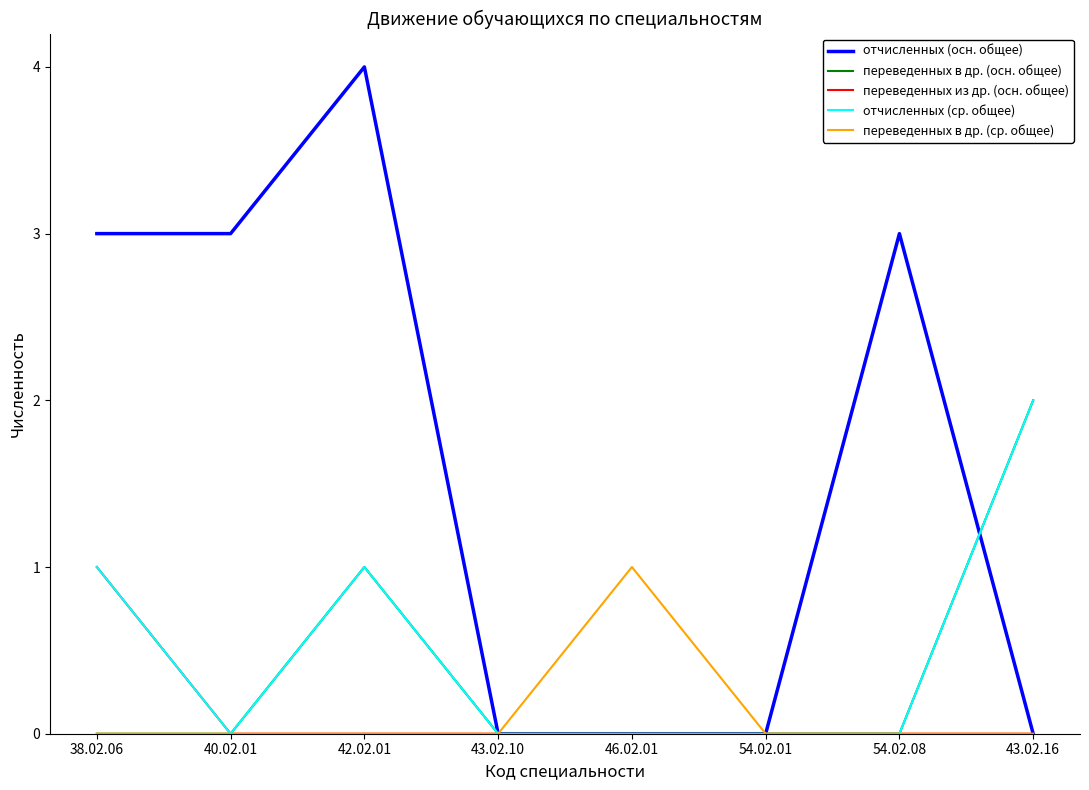

What position from the left is 54.02.08?

7